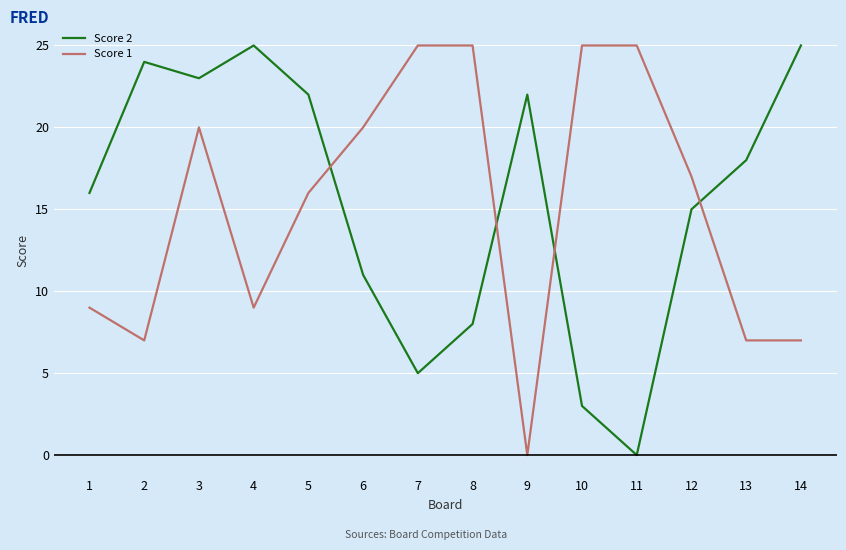

Reading left to right, transcribe all the data shown in this chart.

Score 2: 16	24	23	25	22	11	5	8	22	3	0	15	18	25
Score 1: 9	7	20	9	16	20	25	25	0	25	25	17	7	7